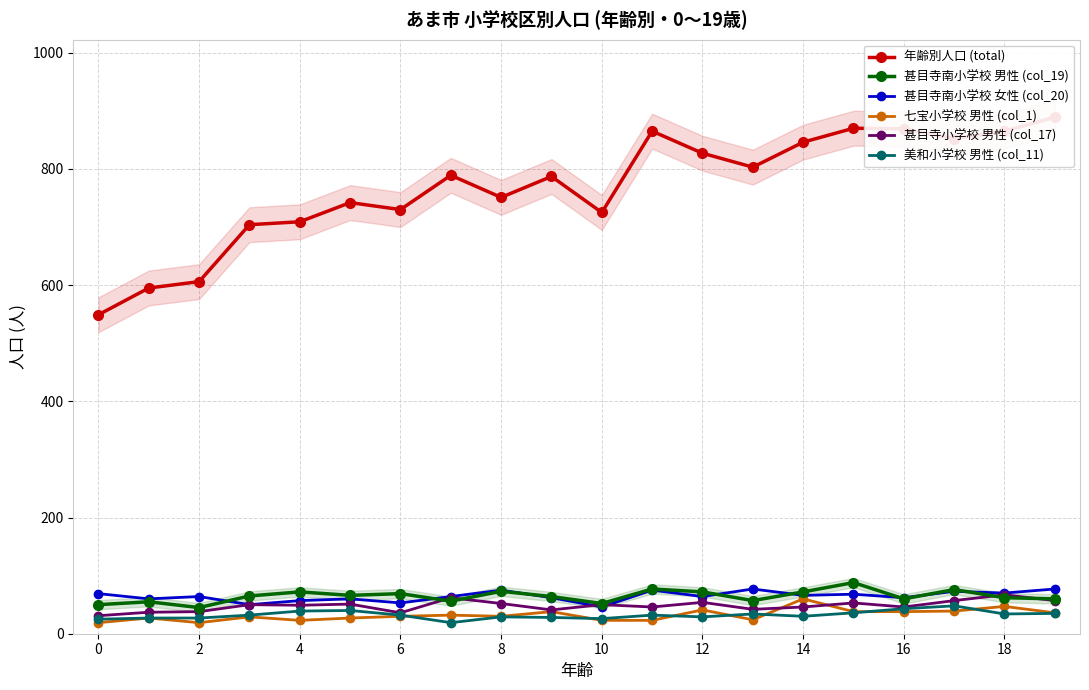

True or false: 七宝小学校 男性 (col_1) has more than 0 points higher than both neighbors.

True